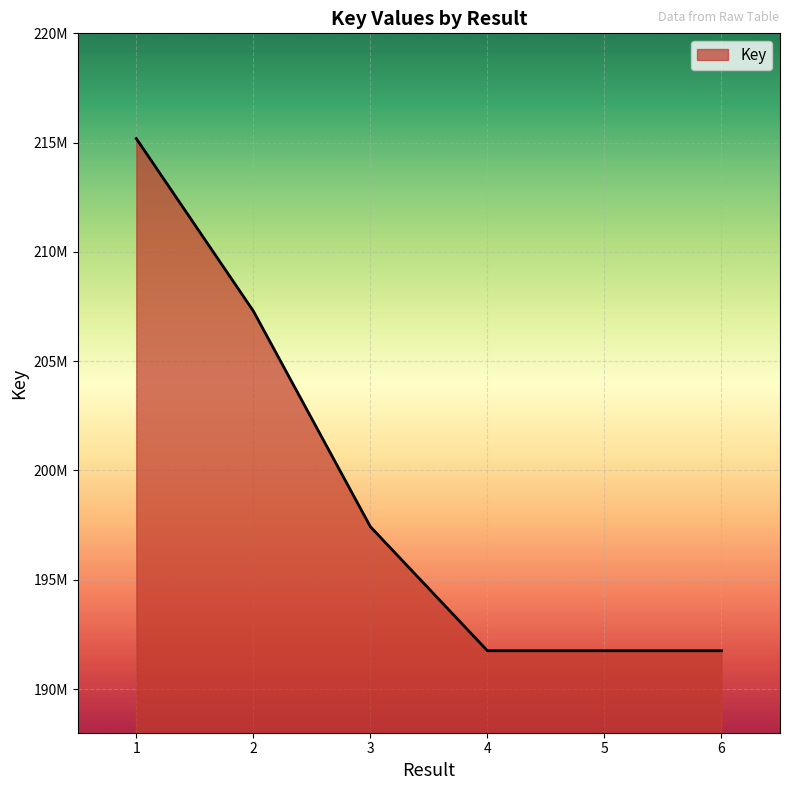

Is this an area chart (filled region under the line)?

Yes